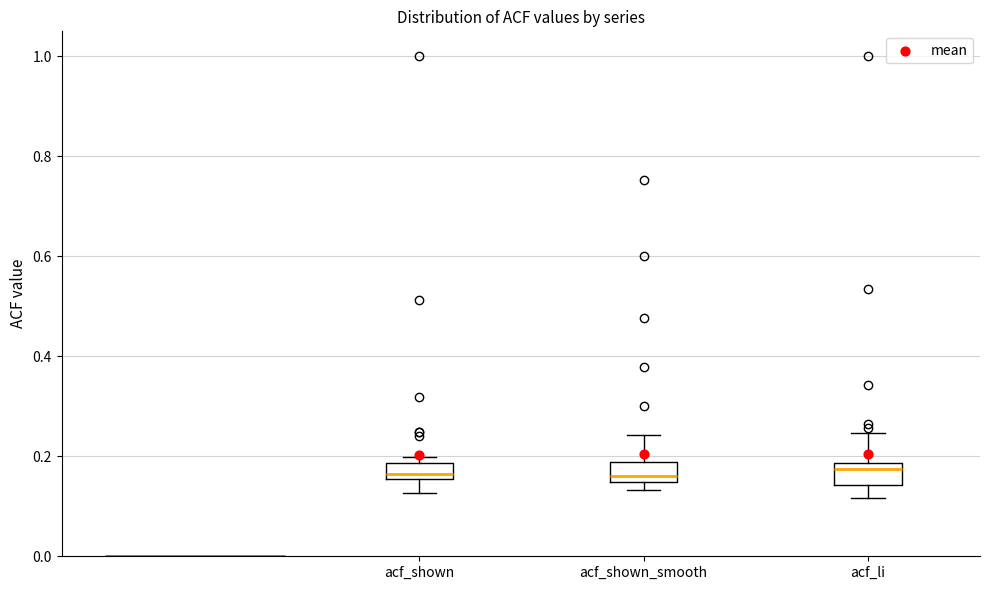

Reading left to right, read every box against the y-axis: the position of its median line, the range the box covers, and the ends of its whiskers. The values are not printed on the chart, so give them approximately, as read against the axis.

acf_shown: median 0.16 (just above the box's lower edge), box 0.16 to 0.18, whiskers 0.12 to 0.20
acf_shown_smooth: median 0.16, box 0.14 to 0.18, whiskers 0.14 (just below the box's lower edge) to 0.24
acf_li: median 0.18 (just below the box's upper edge), box 0.14 to 0.18, whiskers 0.12 to 0.24